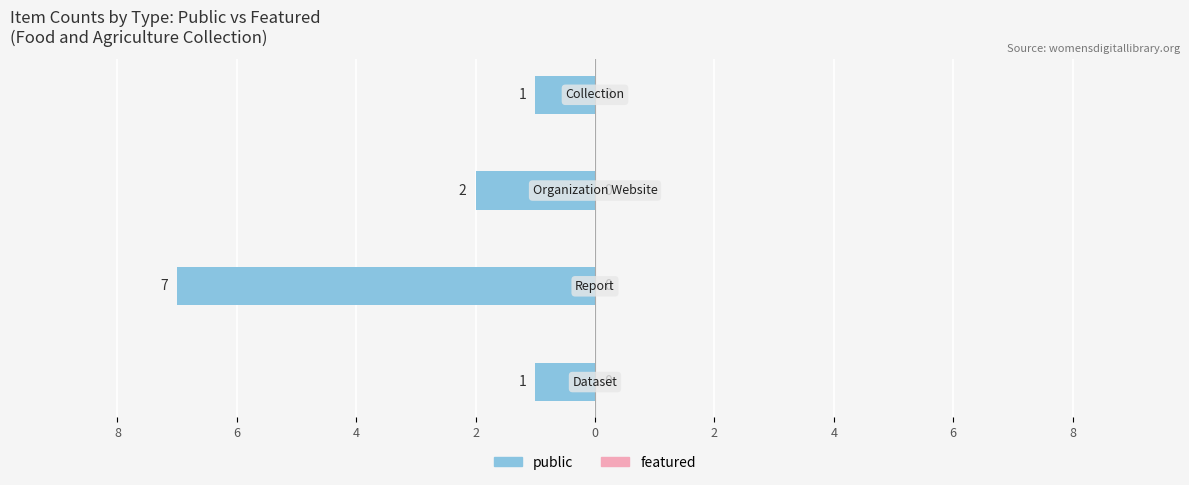

Is it true that featured equals 0 at Report?

True